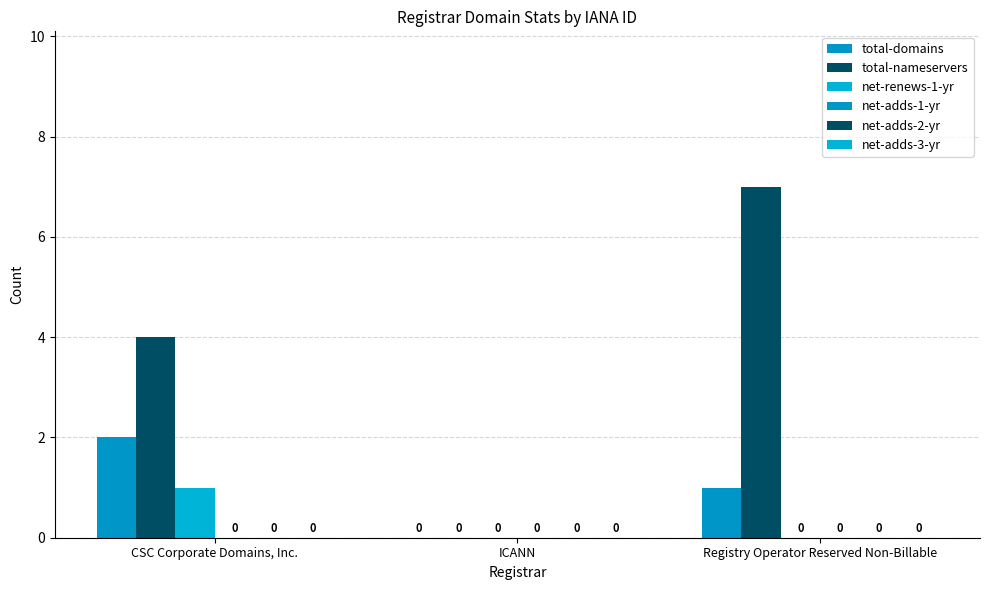

At which category is the sum across all series the highest?

Registry Operator Reserved Non-Billable